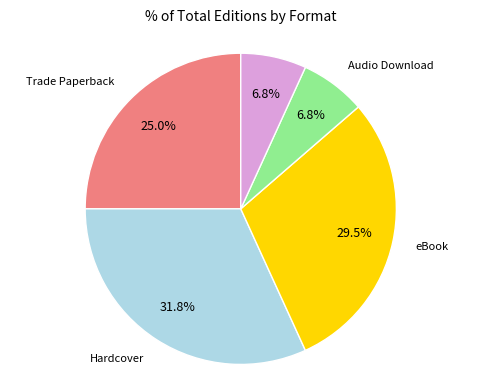

Is there any slice that represents more than half of the pie?

No